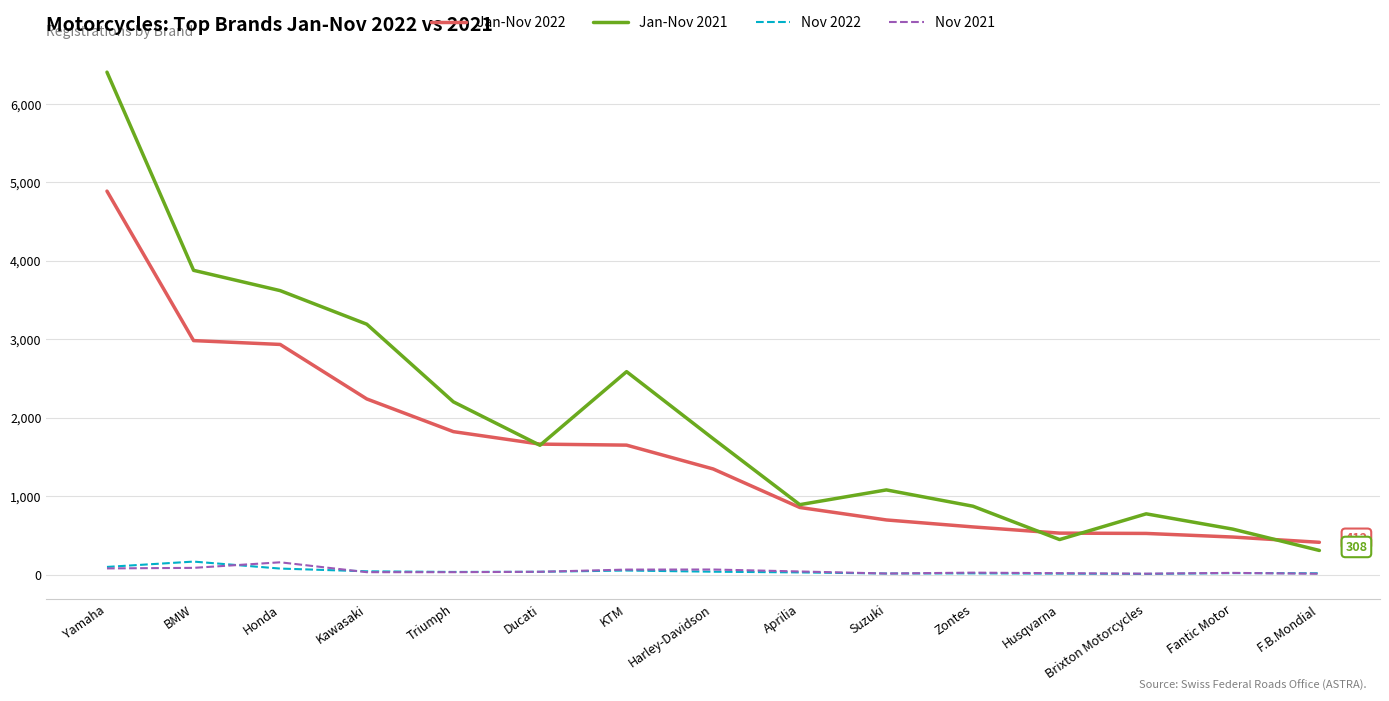

Which series has the largest range (max minus min)?

Jan-Nov 2021